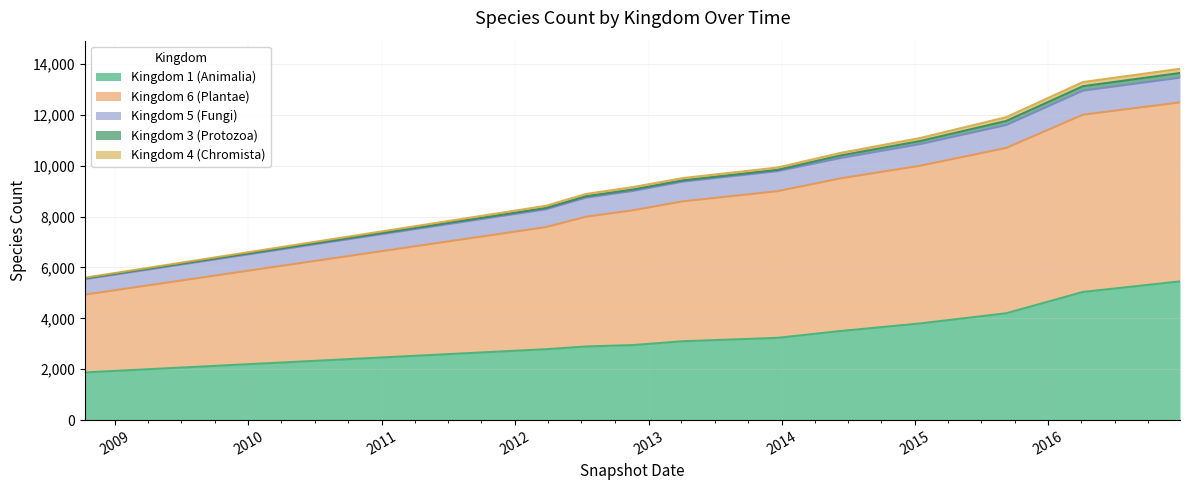

Does the chart display data point markers on the line(s)?

No